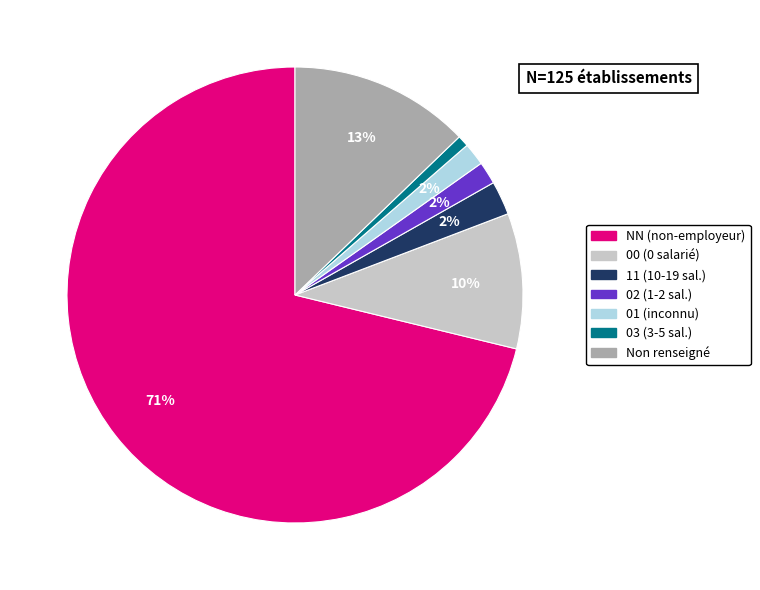

Does any single category account for the majority?

Yes